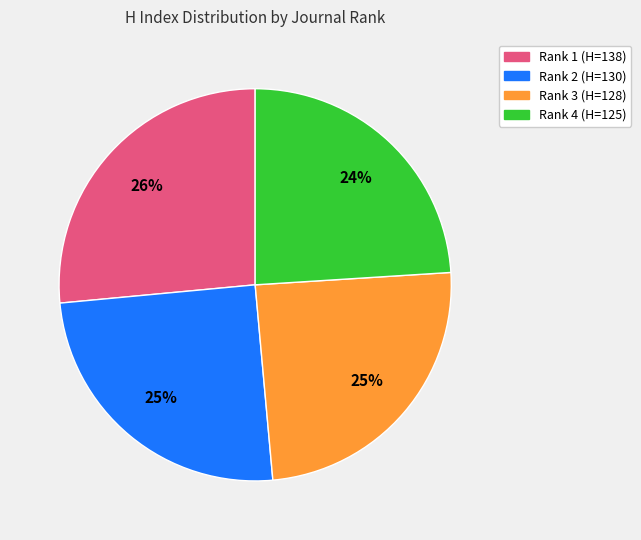

How many segments does this pie chart have?

4